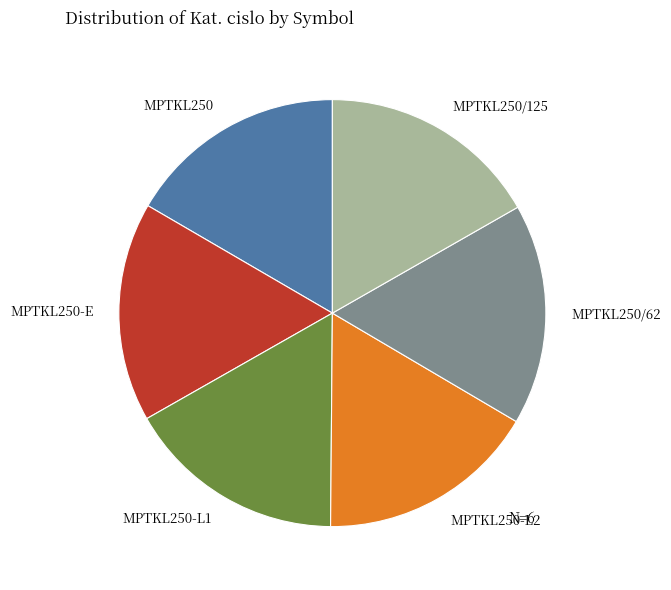

True or false: MPTKL250-L1 accounts for 17% of the total.

True